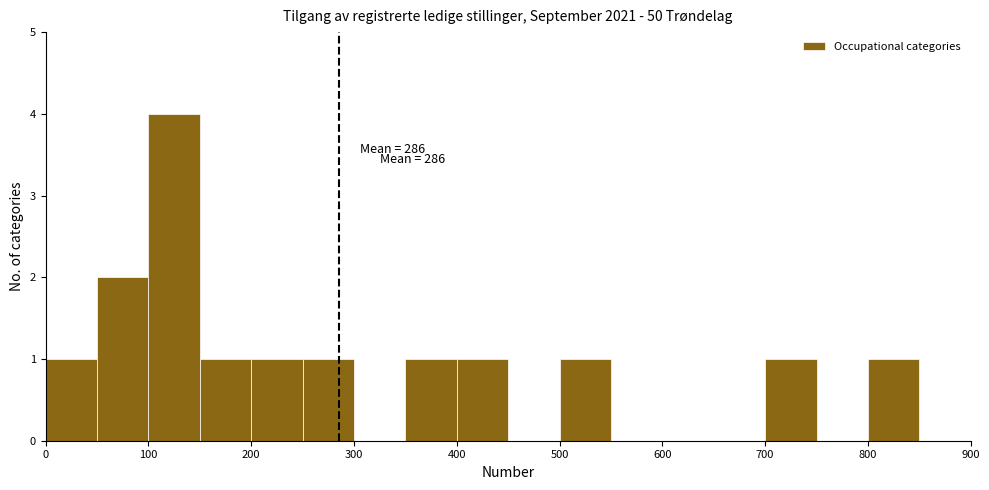

Which range on the x-axis has the tallest bar?

100 to 150